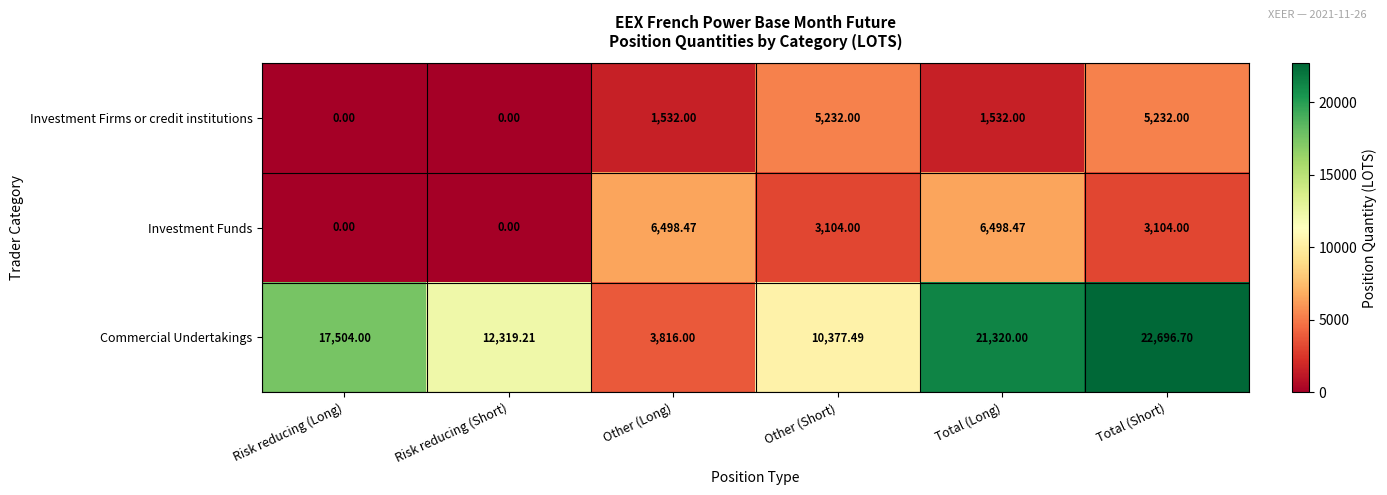

Which series has the largest total across all categories?

Commercial Undertakings